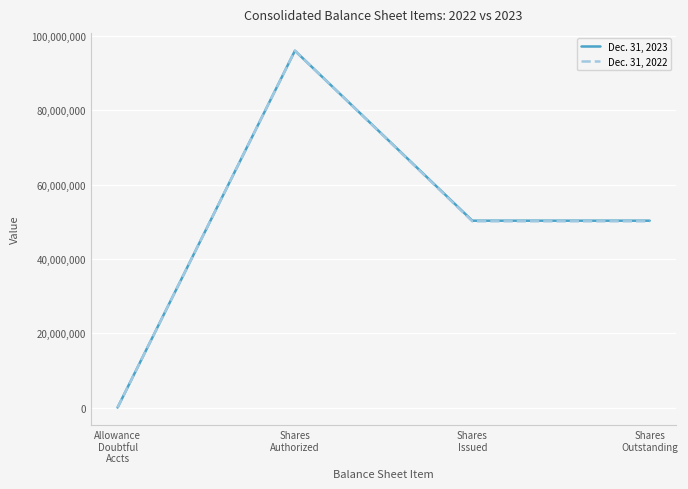

Rank the series by their average value, from highest to lowest.

Dec. 31, 2023, Dec. 31, 2022